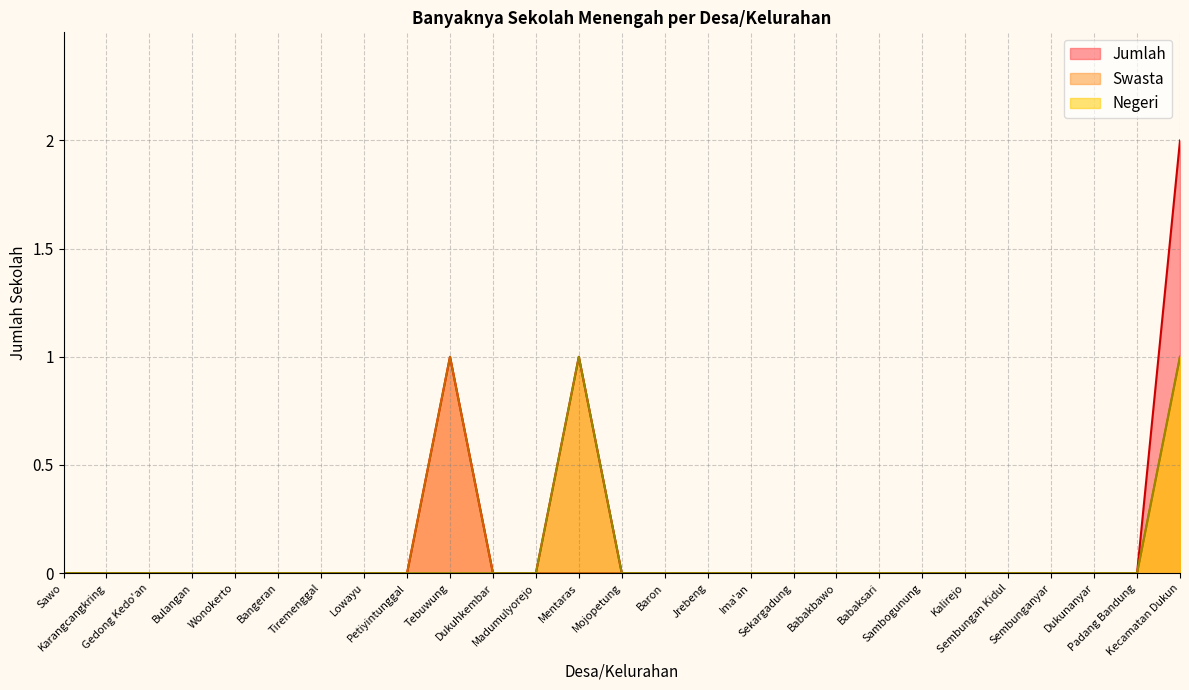

Where is Negeri nearest to the value 0?

Sawo